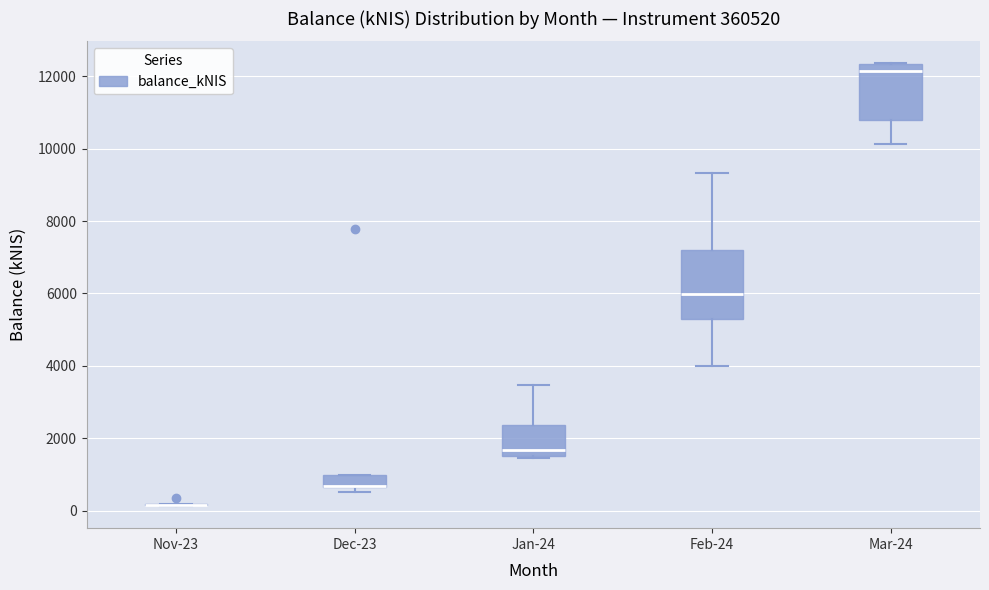

Which box is the tallest, from its lower edge to its upper edge?

Feb-24